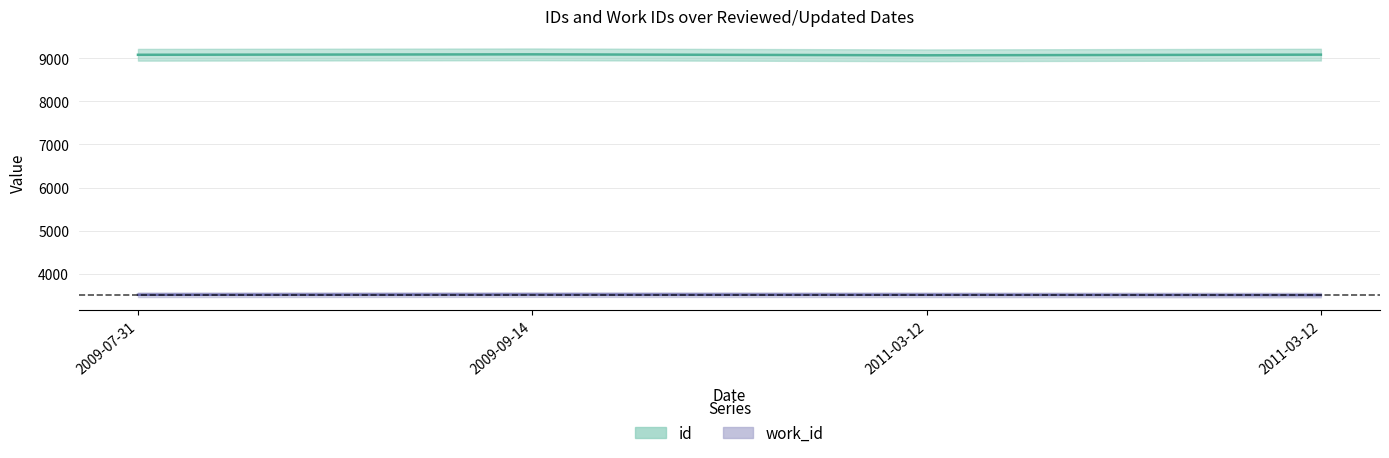

How many work_id values are between 3514 and 3518?

3